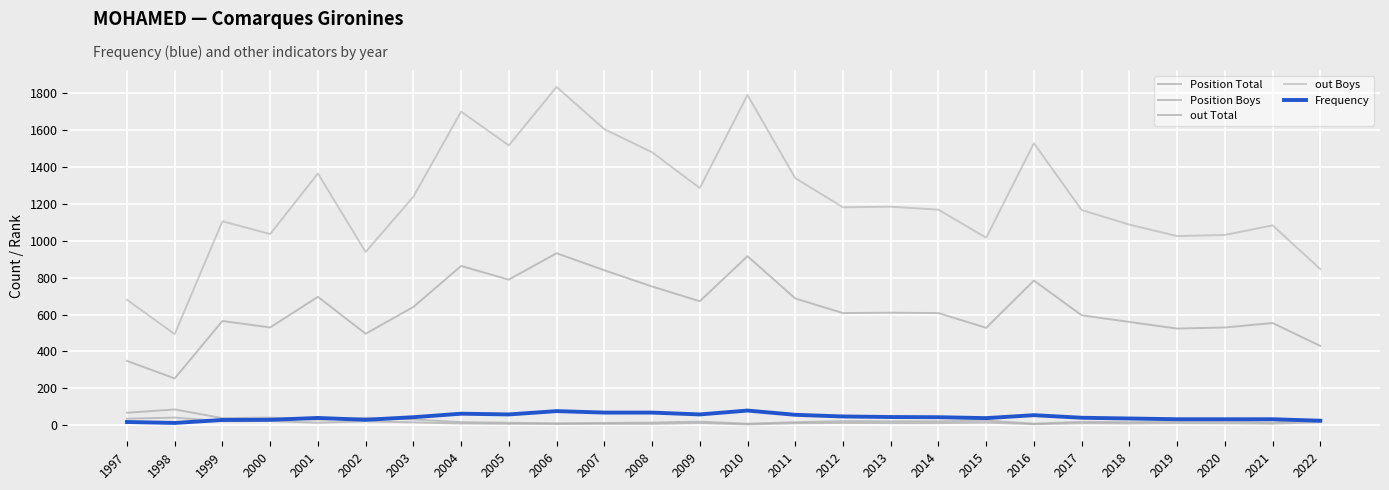

True or false: Position Total and out Boys cross at least once.

False